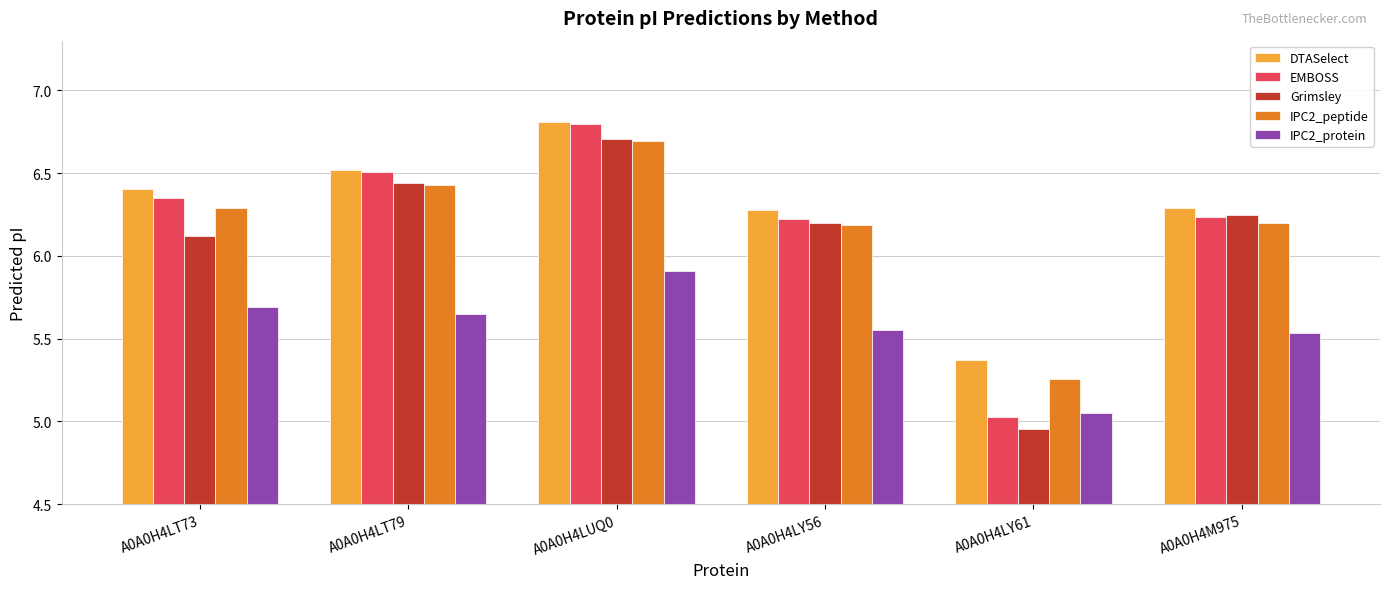

What is the maximum value shown in the chart?

6.8